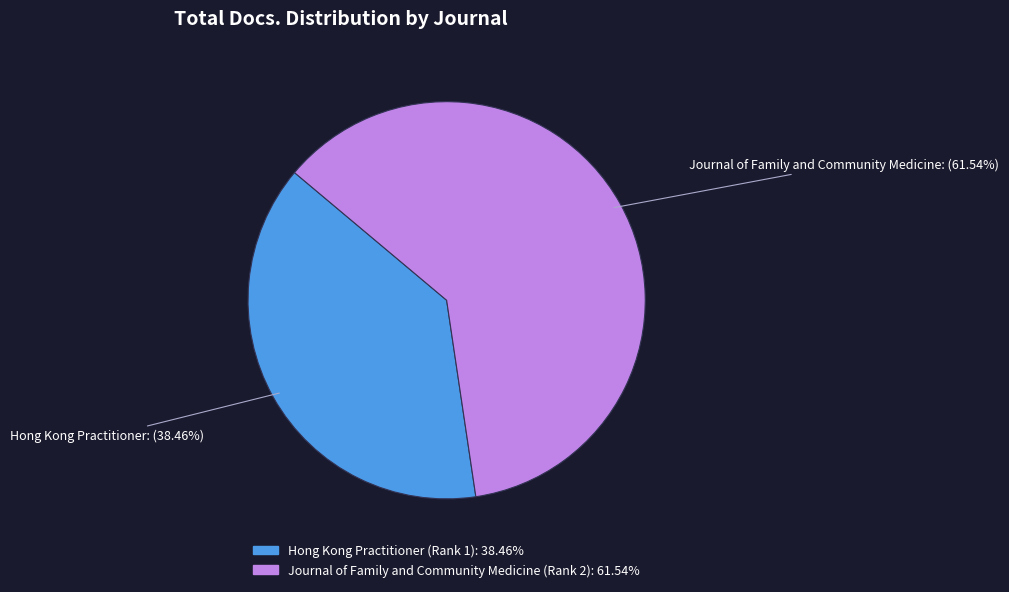

To the nearest percent, what percentage of the pie is Hong Kong Practitioner (Rank 1)?

38%